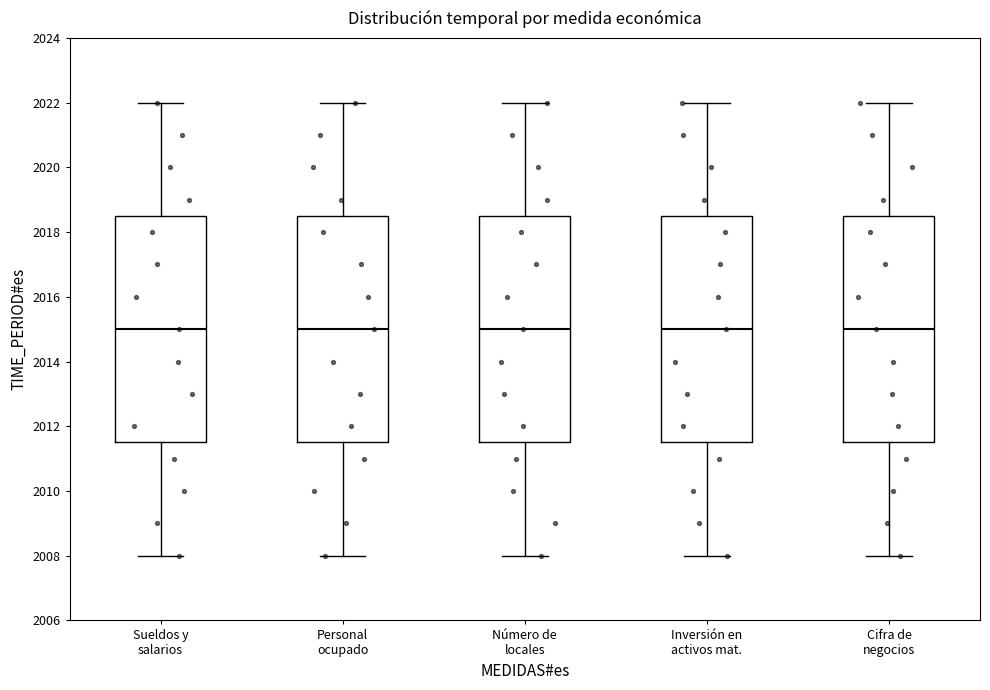

Where does the upper whisker of the box for Inversión en activos mat. end on the y-axis? The values are not printed on the chart, so give them approximately, as read against the axis.

2022.0